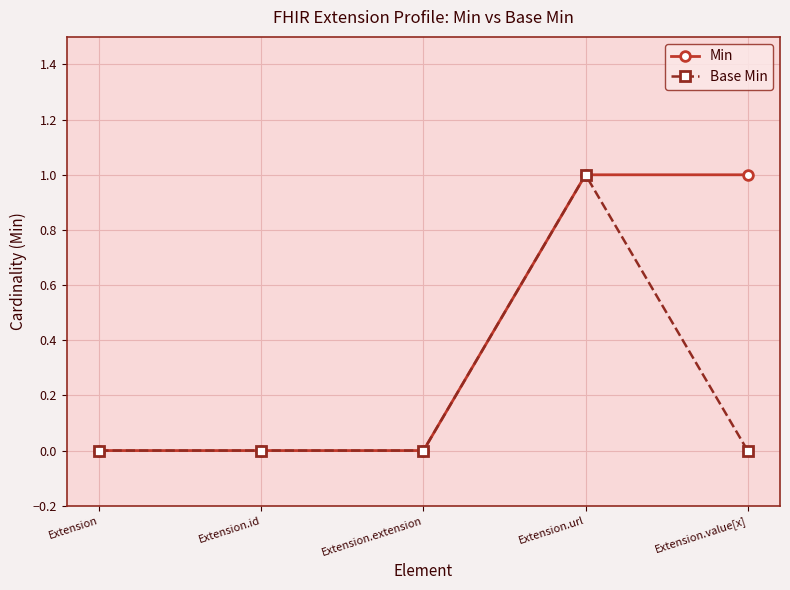

True or false: Min has more than 2 points higher than both neighbors.

False